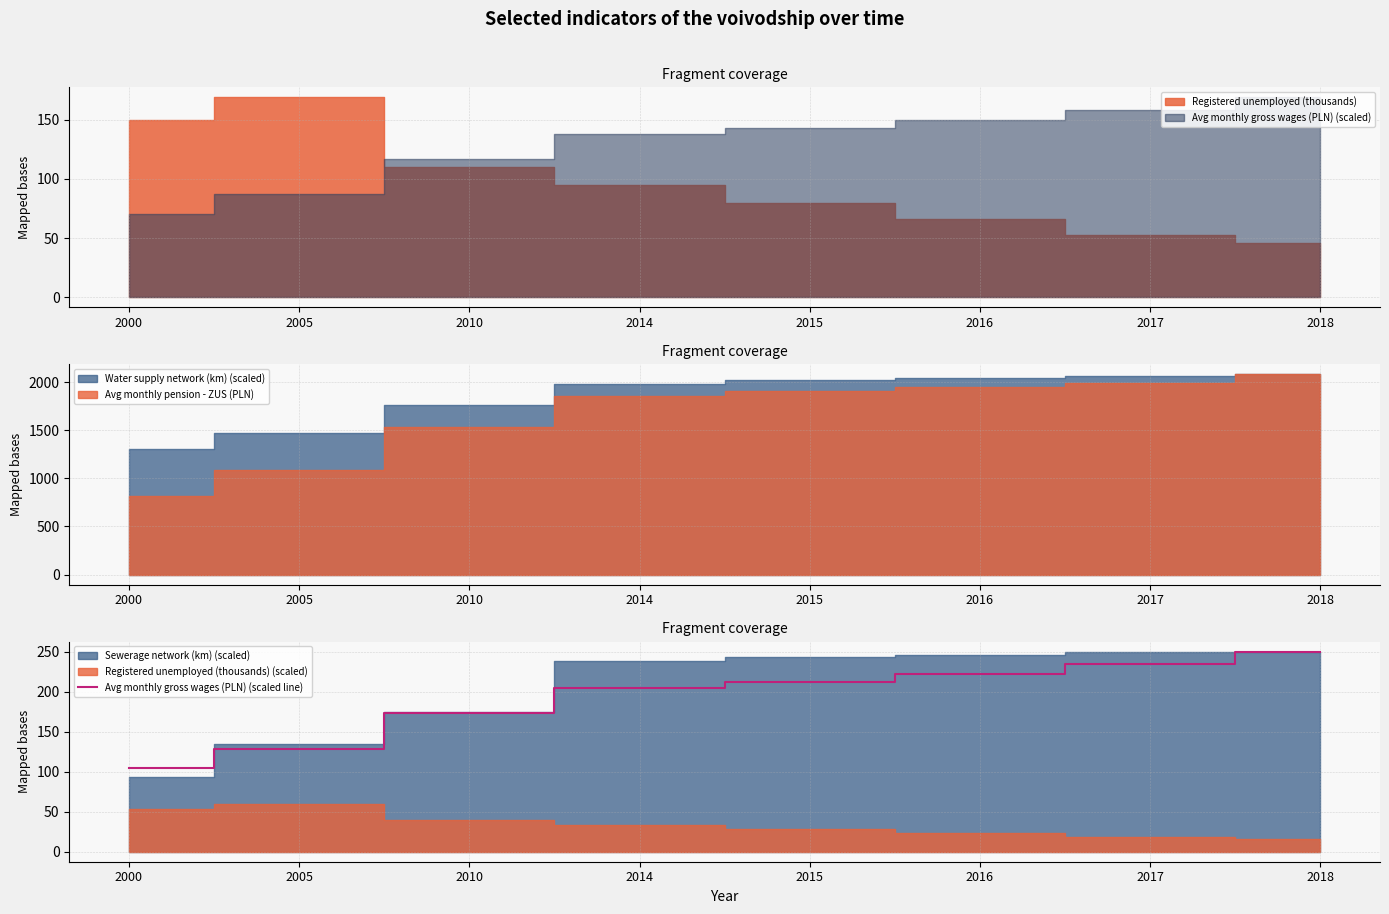

What is the sum of all values?

1529.5